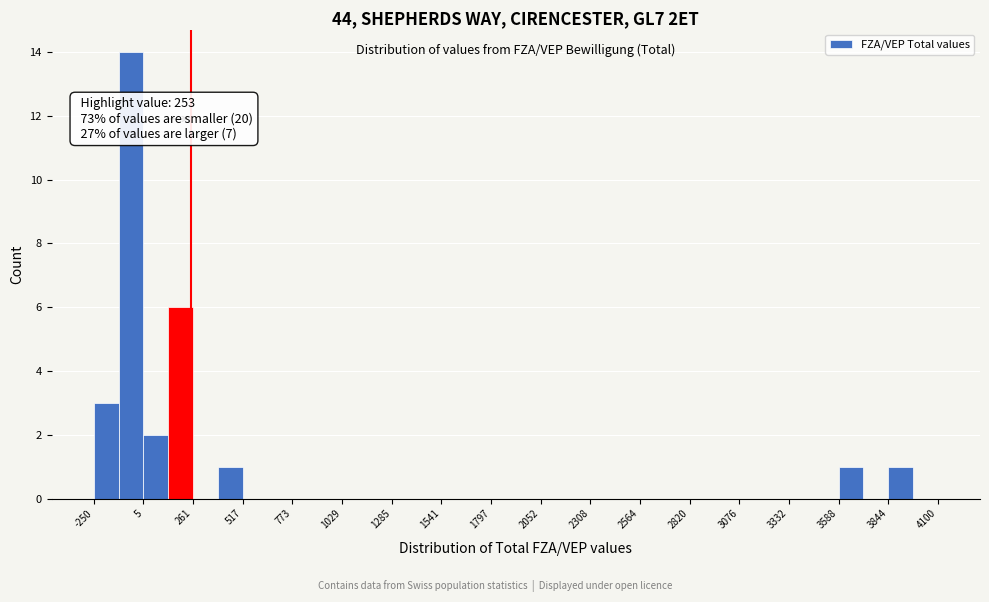

Read against the x-axis, roughly where is the centre of the tallest bar?

-50